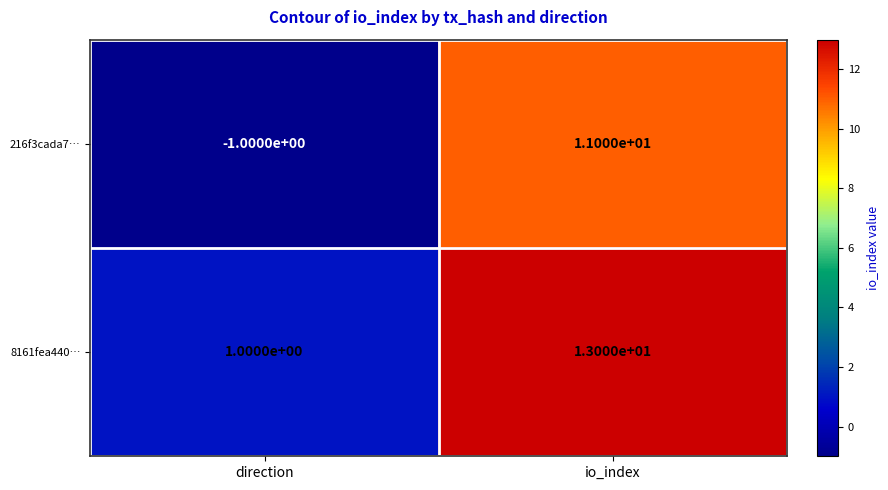

What is the difference between the 8161fea440… values at direction and io_index?

12